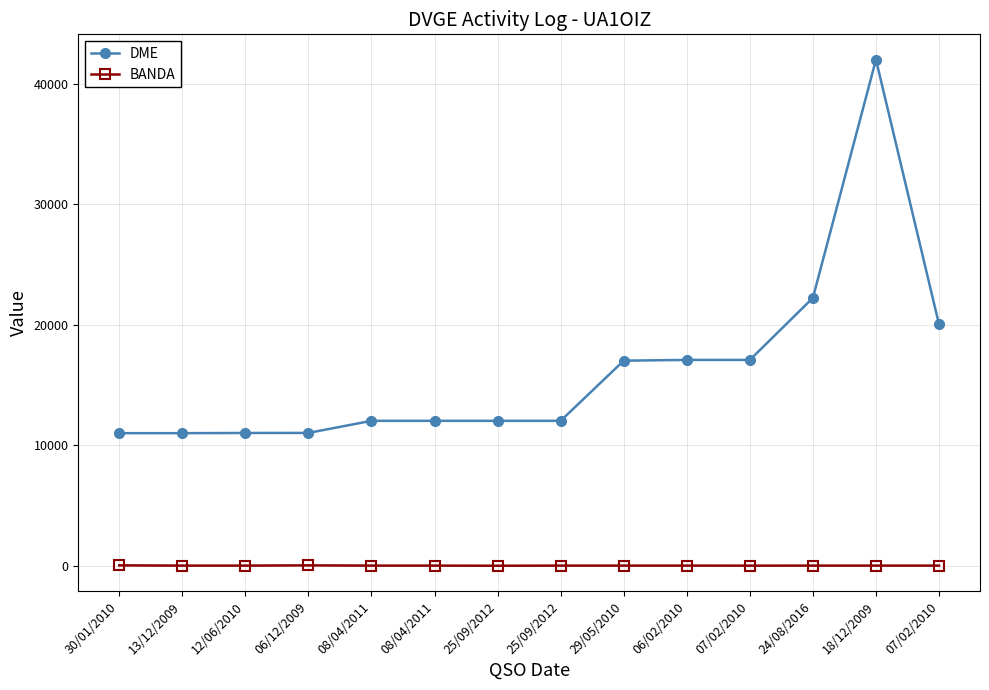

What is the smallest value displayed?

10